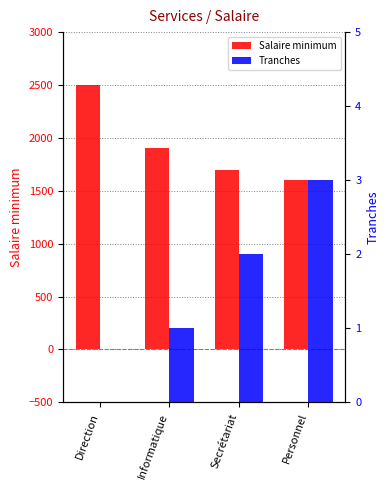

How many positive values does the Tranches series have?

3